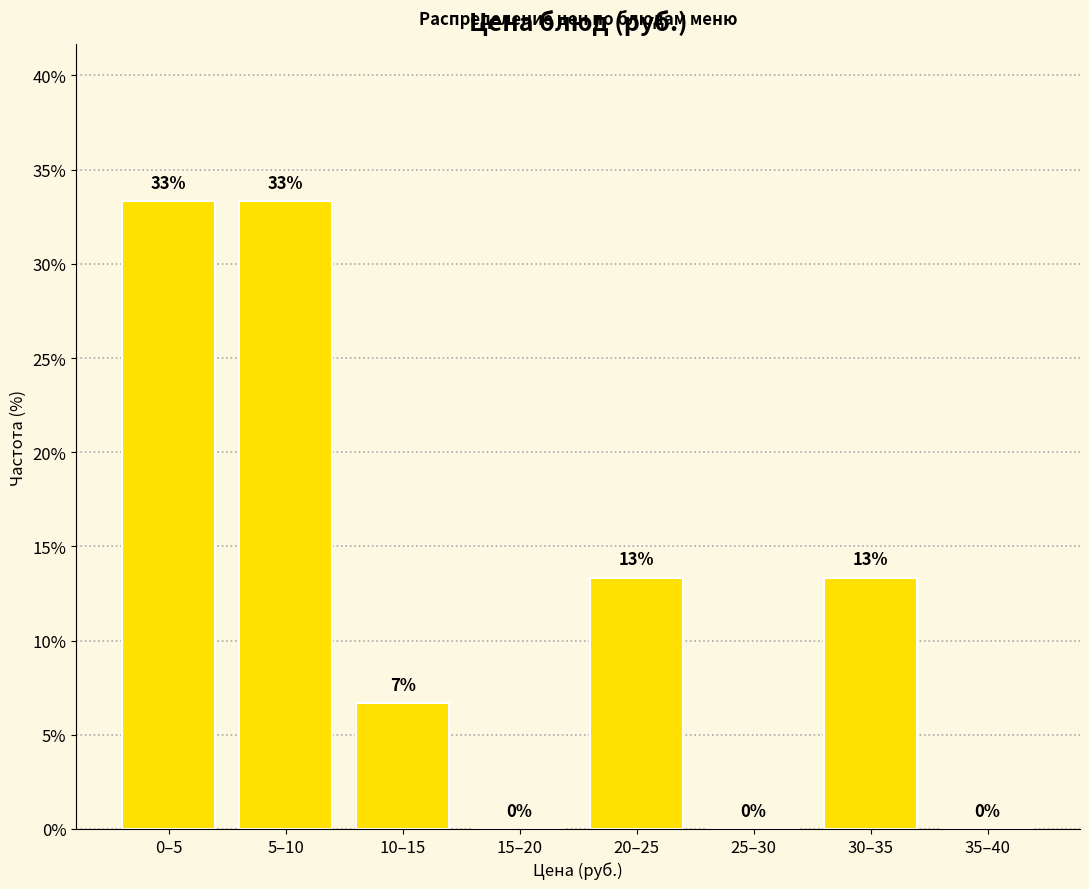

Are the bars horizontal?

No